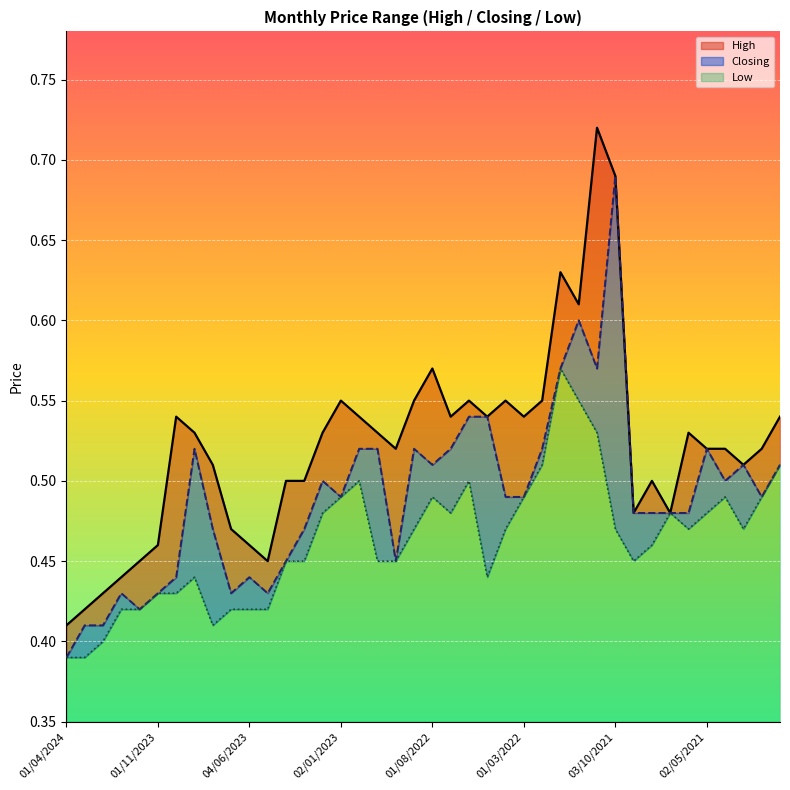

Reading left to right, transcribe all the data shown in this chart.

High: 01/04/2024=0.4	03/03/2024=0.4	01/02/2024=0.4	02/01/2024=0.4	03/12/2023=0.5	01/11/2023=0.5	01/10/2023=0.5	03/09/2023=0.5	01/08/2023=0.5	02/07/2023=0.5	04/06/2023=0.5	01/05/2023=0.5	02/04/2023=0.5	01/03/2023=0.5	01/02/2023=0.5	02/01/2023=0.6	01/12/2022=0.5	01/11/2022=0.5	02/10/2022=0.5	01/09/2022=0.6	01/08/2022=0.6	03/07/2022=0.5	01/06/2022=0.6	08/05/2022=0.5	03/04/2022=0.6	01/03/2022=0.5	01/02/2022=0.6	02/01/2022=0.6	01/12/2021=0.6	01/11/2021=0.7	03/10/2021=0.7	01/09/2021=0.5	01/08/2021=0.5	01/07/2021=0.5	01/06/2021=0.5	02/05/2021=0.5	01/04/2021=0.5	01/03/2021=0.5	01/02/2021=0.5	03/01/2021=0.5
Closing: 01/04/2024=0.4	03/03/2024=0.4	01/02/2024=0.4	02/01/2024=0.4	03/12/2023=0.4	01/11/2023=0.4	01/10/2023=0.4	03/09/2023=0.5	01/08/2023=0.5	02/07/2023=0.4	04/06/2023=0.4	01/05/2023=0.4	02/04/2023=0.5	01/03/2023=0.5	01/02/2023=0.5	02/01/2023=0.5	01/12/2022=0.5	01/11/2022=0.5	02/10/2022=0.5	01/09/2022=0.5	01/08/2022=0.5	03/07/2022=0.5	01/06/2022=0.5	08/05/2022=0.5	03/04/2022=0.5	01/03/2022=0.5	01/02/2022=0.5	02/01/2022=0.6	01/12/2021=0.6	01/11/2021=0.6	03/10/2021=0.7	01/09/2021=0.5	01/08/2021=0.5	01/07/2021=0.5	01/06/2021=0.5	02/05/2021=0.5	01/04/2021=0.5	01/03/2021=0.5	01/02/2021=0.5	03/01/2021=0.5
Low: 01/04/2024=0.4	03/03/2024=0.4	01/02/2024=0.4	02/01/2024=0.4	03/12/2023=0.4	01/11/2023=0.4	01/10/2023=0.4	03/09/2023=0.4	01/08/2023=0.4	02/07/2023=0.4	04/06/2023=0.4	01/05/2023=0.4	02/04/2023=0.5	01/03/2023=0.5	01/02/2023=0.5	02/01/2023=0.5	01/12/2022=0.5	01/11/2022=0.5	02/10/2022=0.5	01/09/2022=0.5	01/08/2022=0.5	03/07/2022=0.5	01/06/2022=0.5	08/05/2022=0.4	03/04/2022=0.5	01/03/2022=0.5	01/02/2022=0.5	02/01/2022=0.6	01/12/2021=0.6	01/11/2021=0.5	03/10/2021=0.5	01/09/2021=0.5	01/08/2021=0.5	01/07/2021=0.5	01/06/2021=0.5	02/05/2021=0.5	01/04/2021=0.5	01/03/2021=0.5	01/02/2021=0.5	03/01/2021=0.5